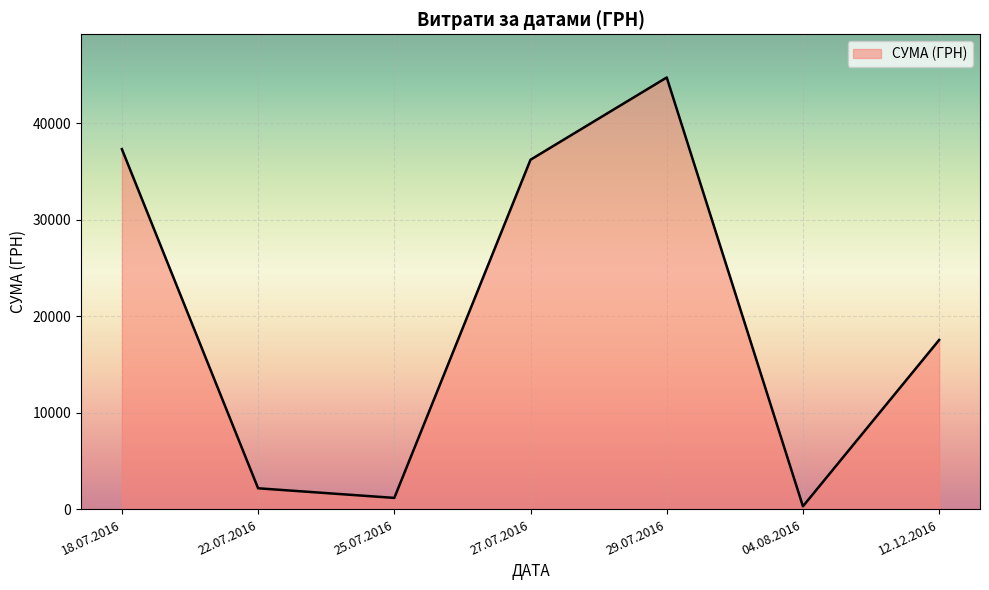

Is it true that the value at 18.07.2016 is 37309.0?

True